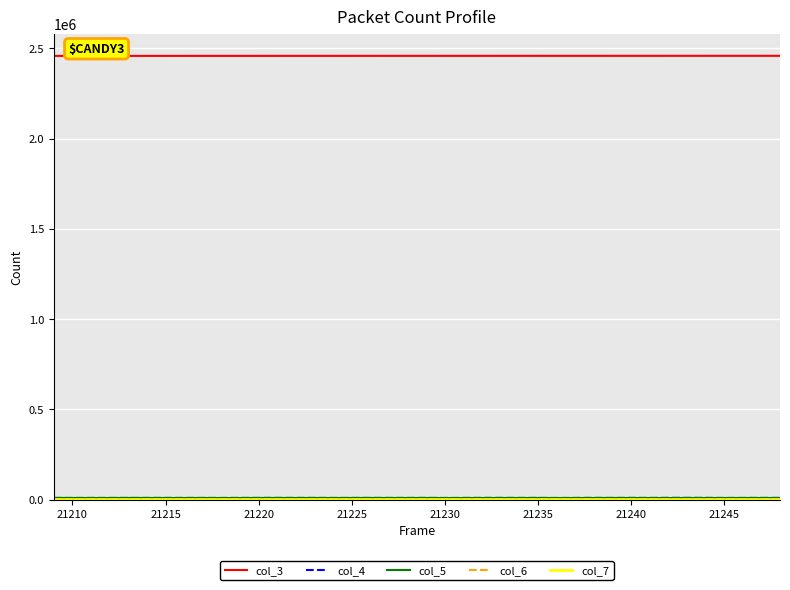

Which series has the largest total across all categories?

col_3